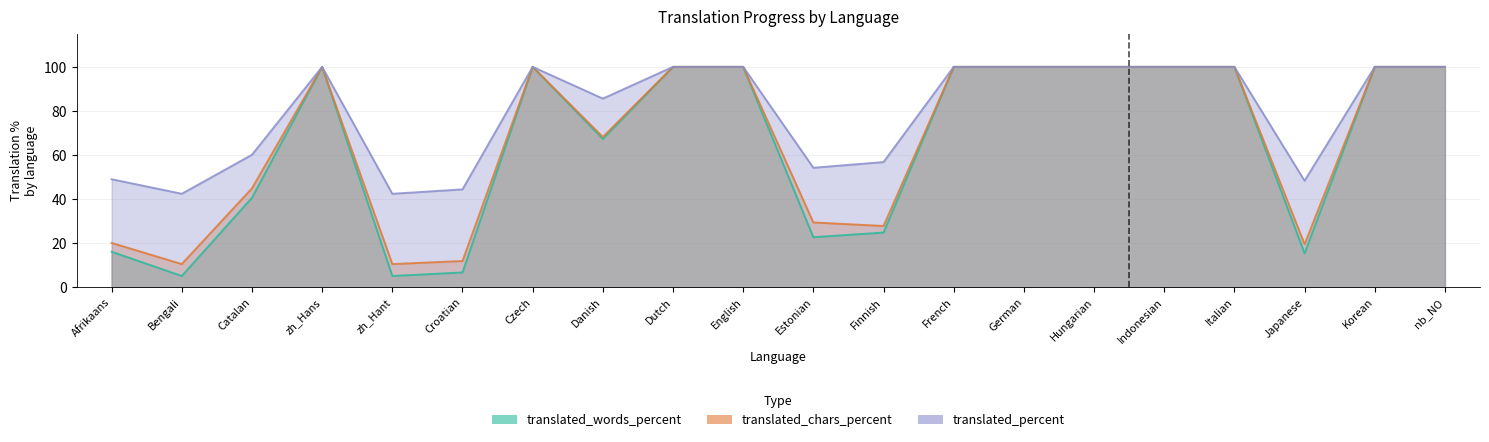

True or false: translated_words_percent and translated_percent intersect in this chart.

False